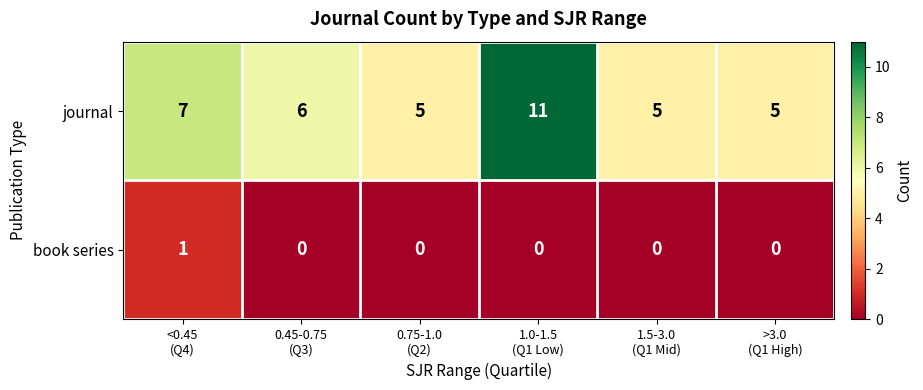

At how many categories does at least one series exceed 2?

6